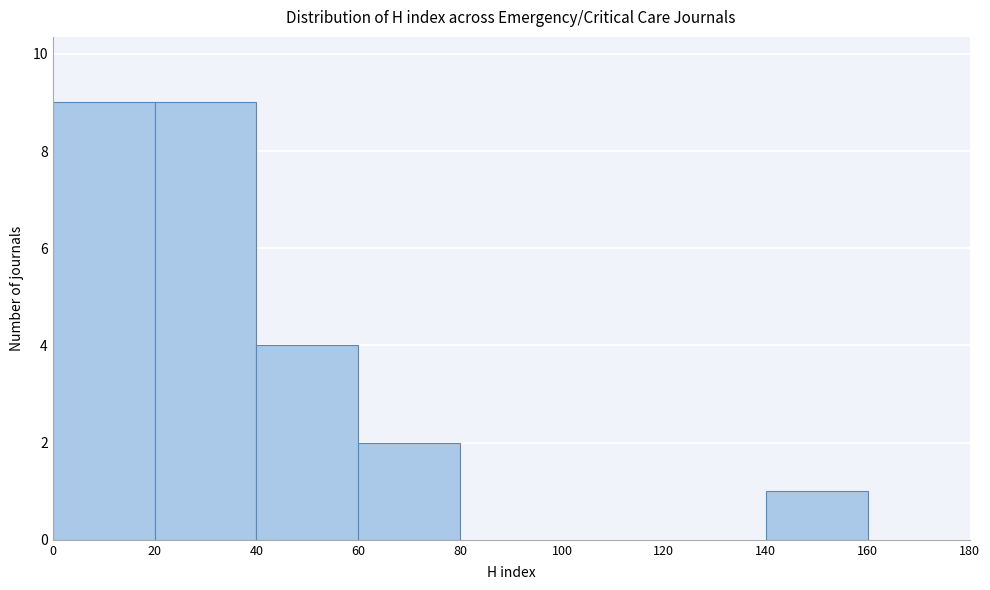

Reading left to right, transcribe this chart: for each bar, give the range it covers on the x-axis and its height. The values are not printed on the chart, so give them approximately, as read against the axis.

0 to 20: 9
20 to 40: 9
40 to 60: 4
60 to 80: 2
80 to 100: 0
100 to 120: 0
120 to 140: 0
140 to 160: 1
160 to 180: 0